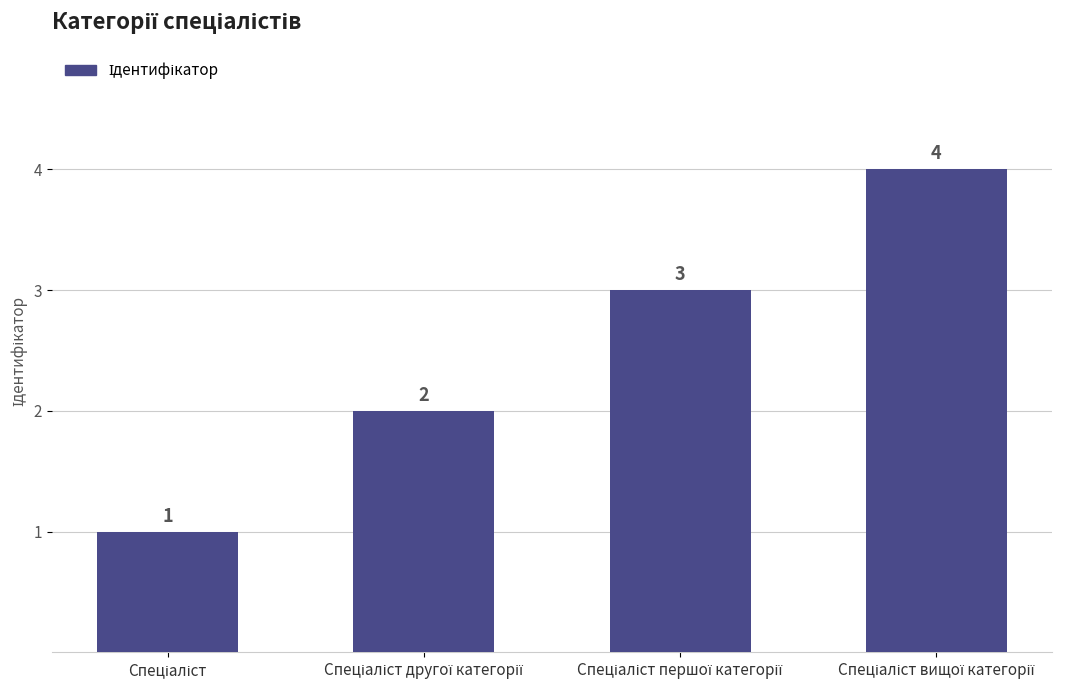

Count the values in the range 2 to 4.

3